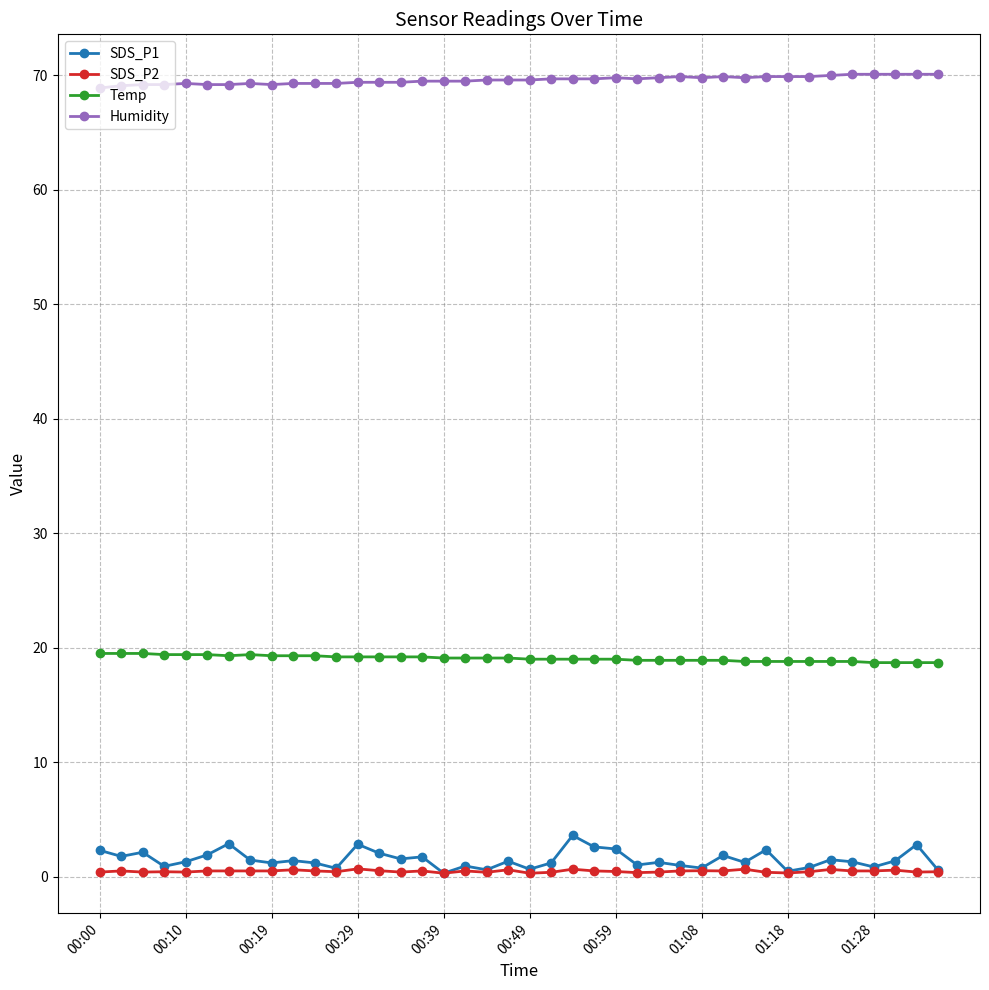

How many distinct data groups are displayed?

4